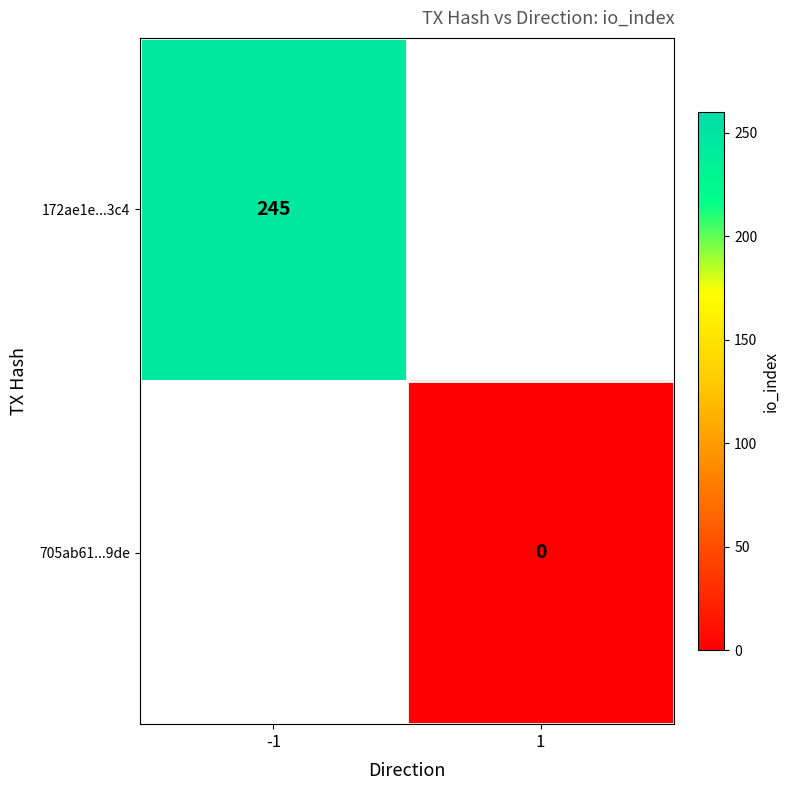

Is the value of 172ae1e...3c4 at -1 greater than the value of 705ab61...9de at 1?

Yes